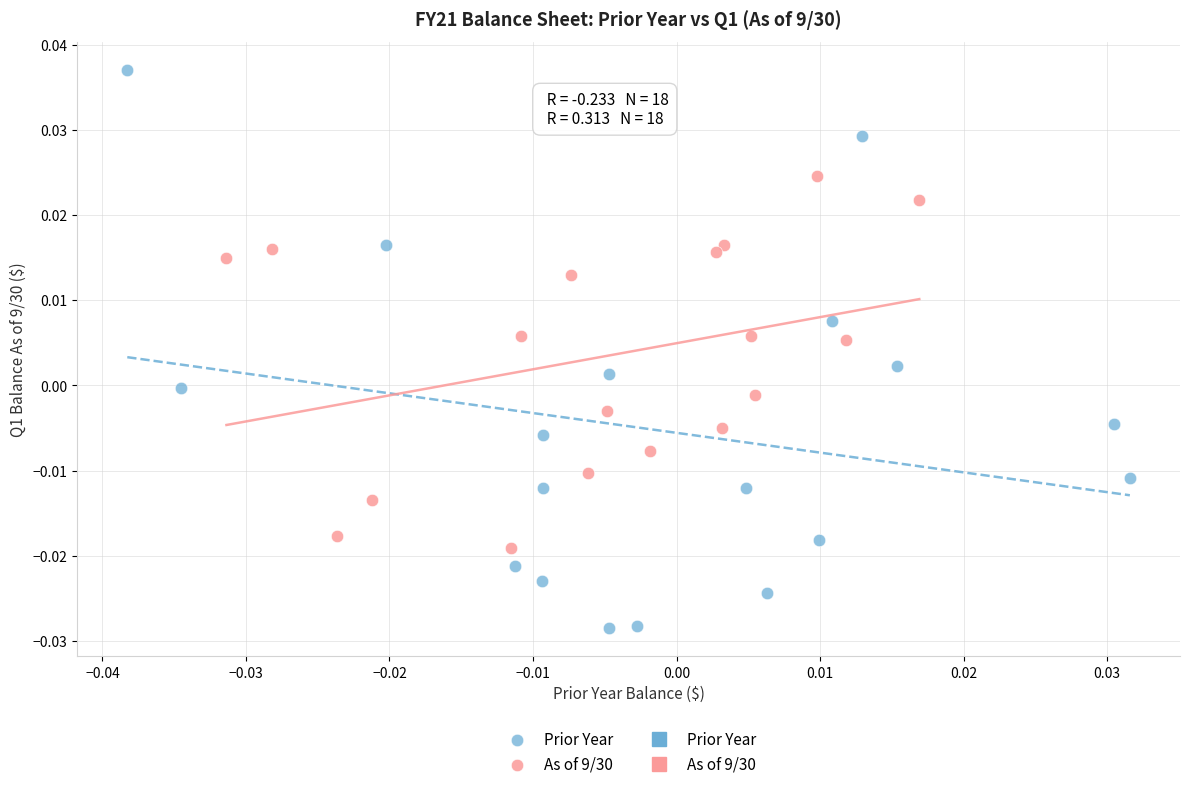

Which series has the widest spread of Y values?

Prior Year